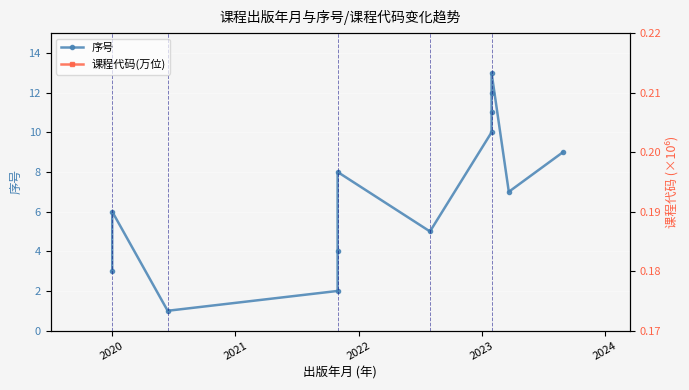

What is the average value of the 课程代码(万位) series?

200.6